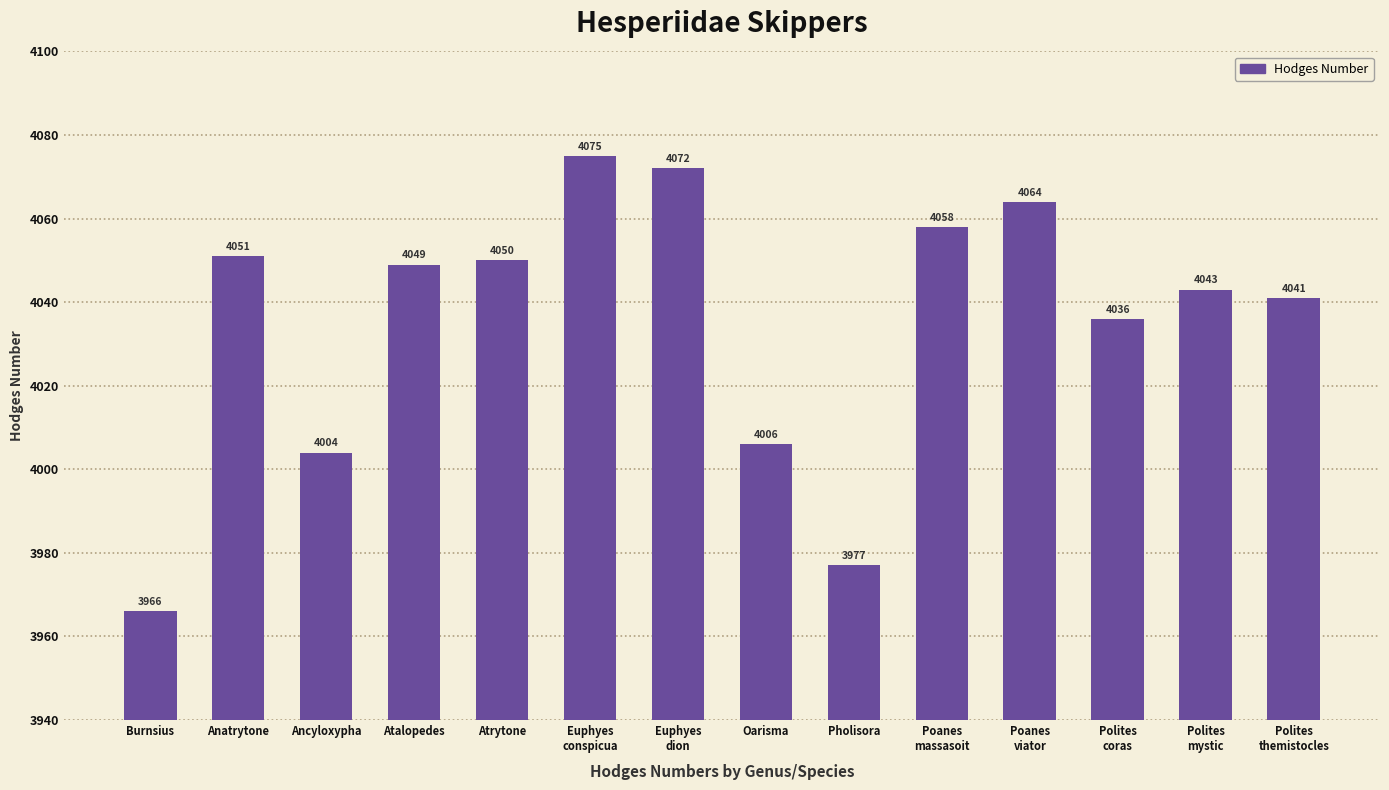

Approximately how many times larger is the value at Ancyloxypha compared to Euphyes
dion?

1.0